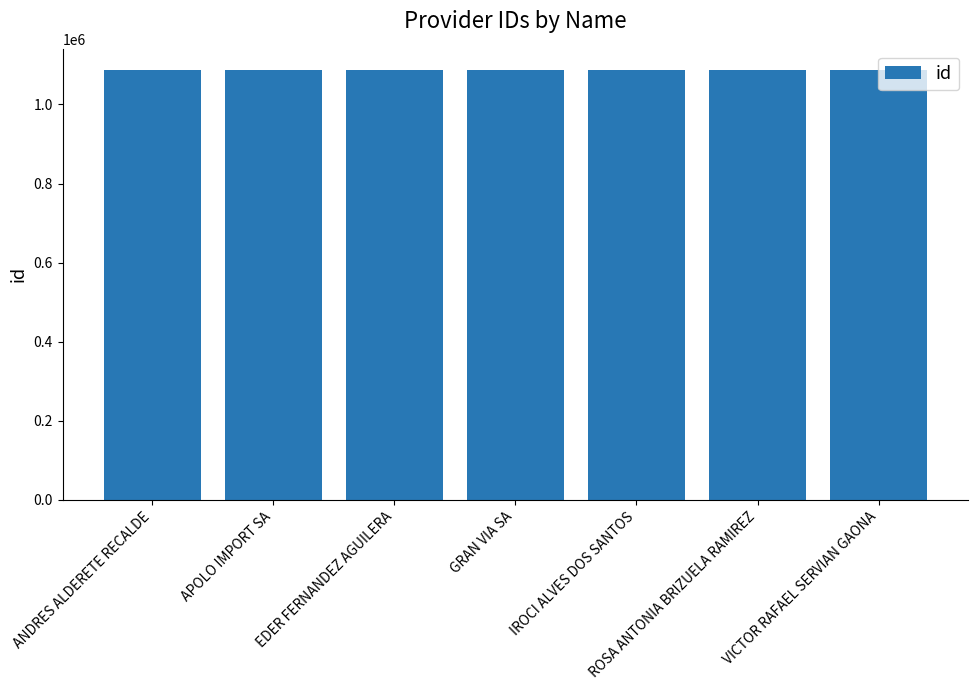

What is the difference between the values at ANDRES ALDERETE RECALDE and EDER FERNANDEZ AGUILERA?

4